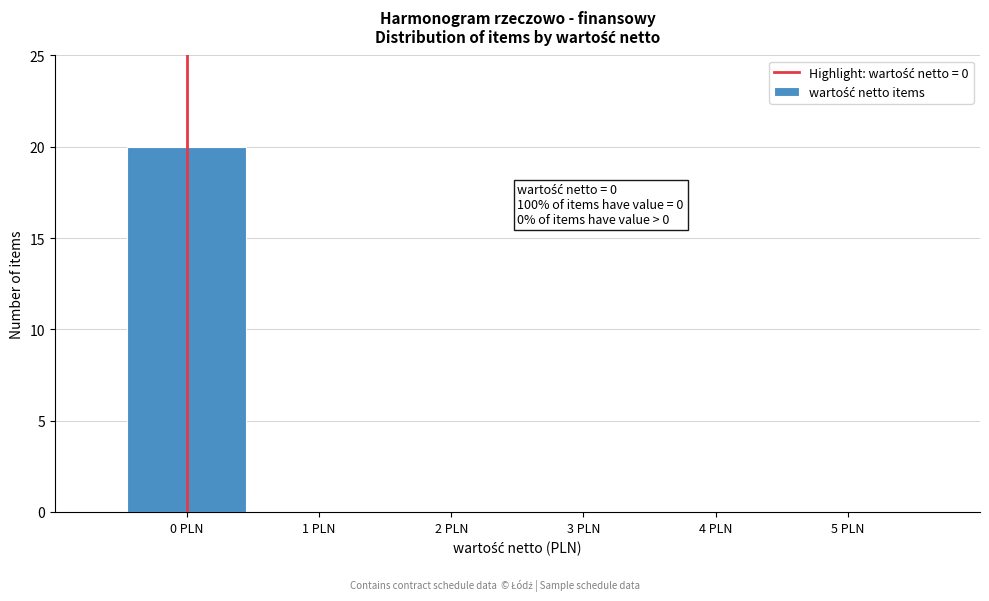

Which range on the x-axis has the tallest bar?

-0.5 to 0.5